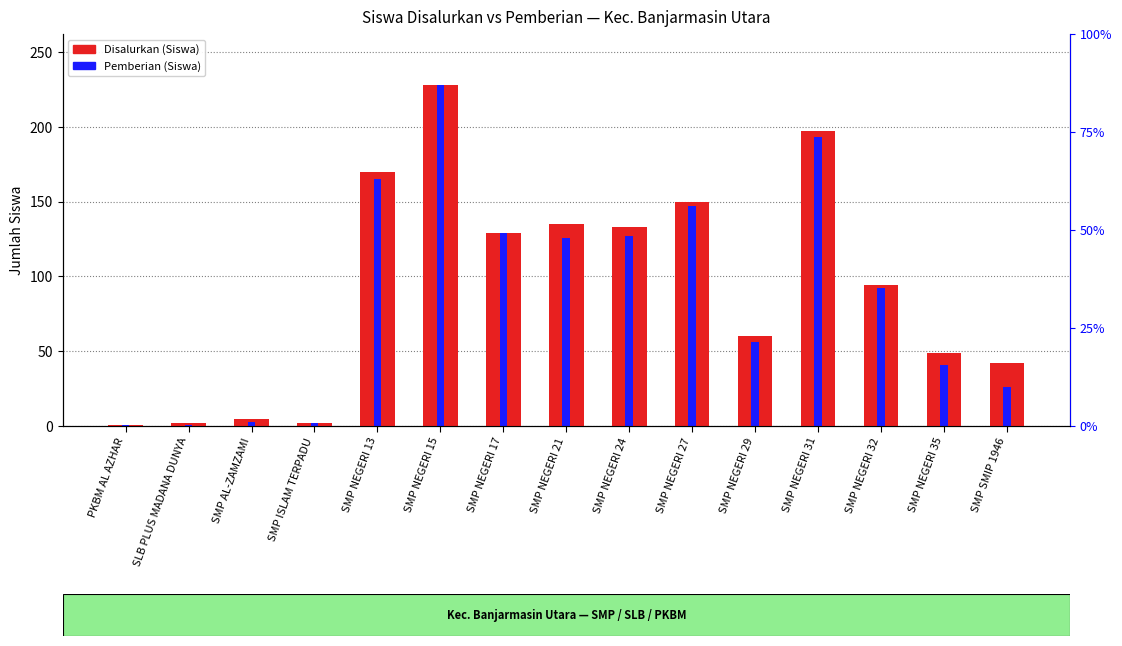

What are all the series names shown in the legend?

Disalurkan (Siswa), Pemberian (Siswa)